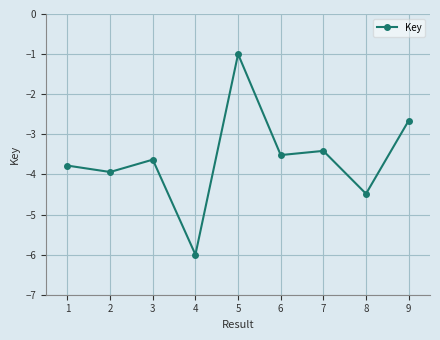

How many interior local valleys (lower than both neighbors) does the data have?

4